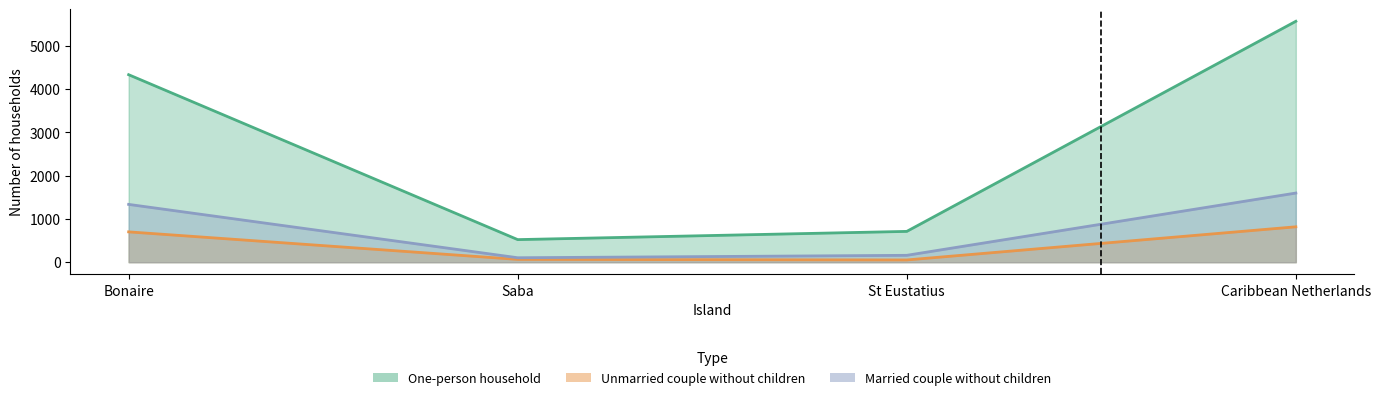

What is the greatest value displayed?

5567